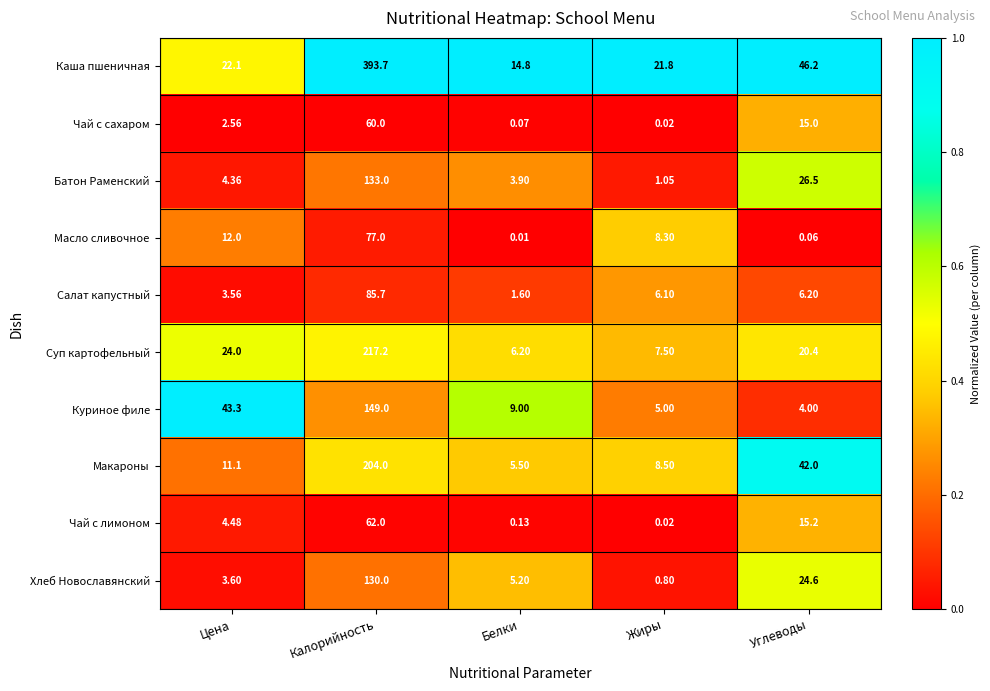

What is the difference between the highest and lowest values at Белки?

14.8